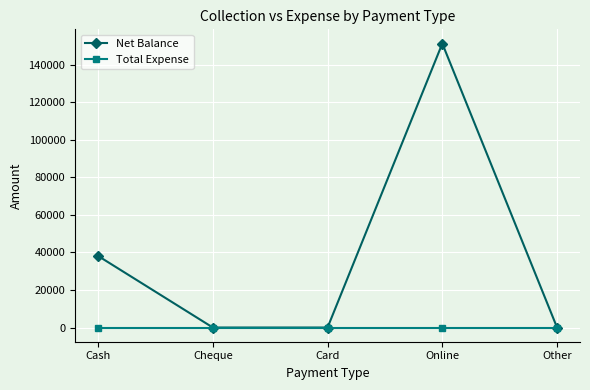

Which series has the largest total across all categories?

Net Balance